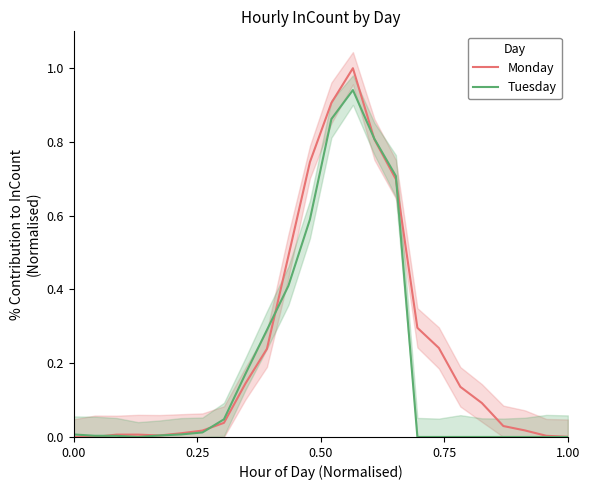

How many values in Monday are above zero?

22